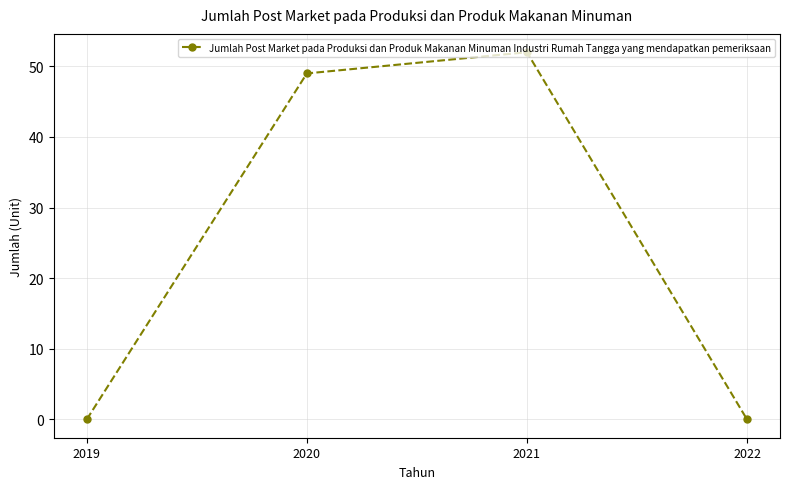

What is the approximate value at 2020, to the nearest 10?

50